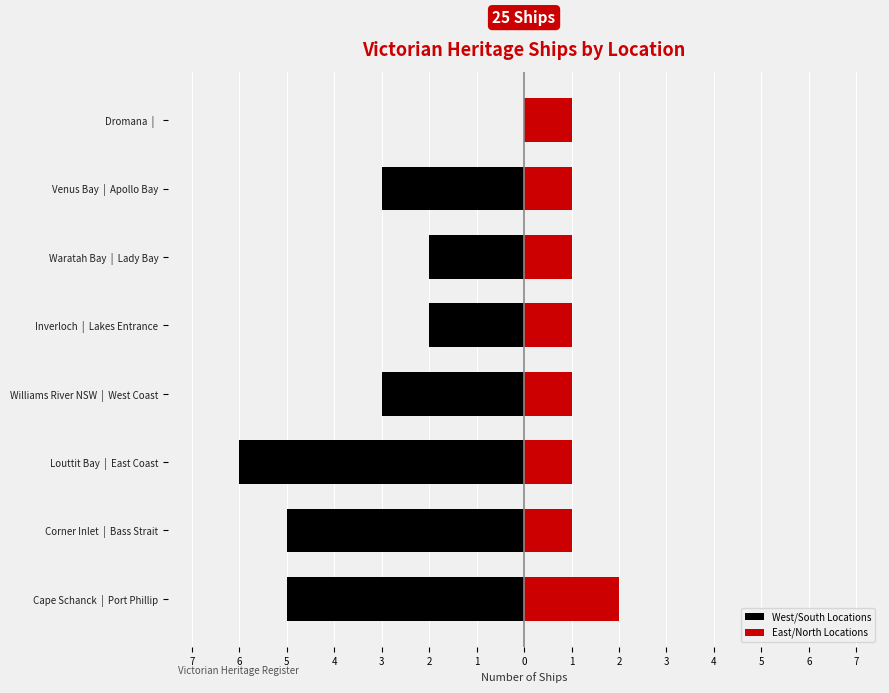

How many data points in West/South Locations are less than -3?

3